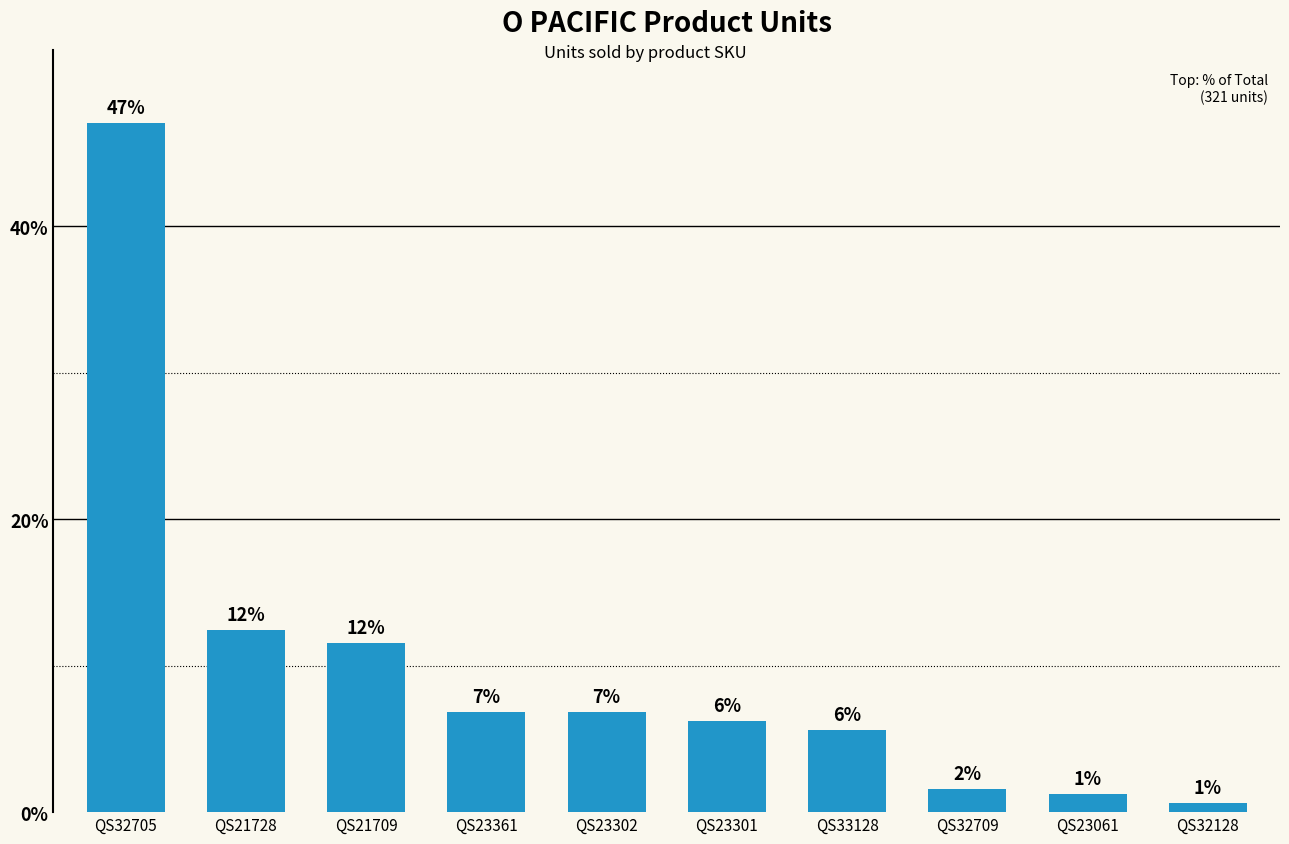

Where is the data nearest to the value 23?

QS21728